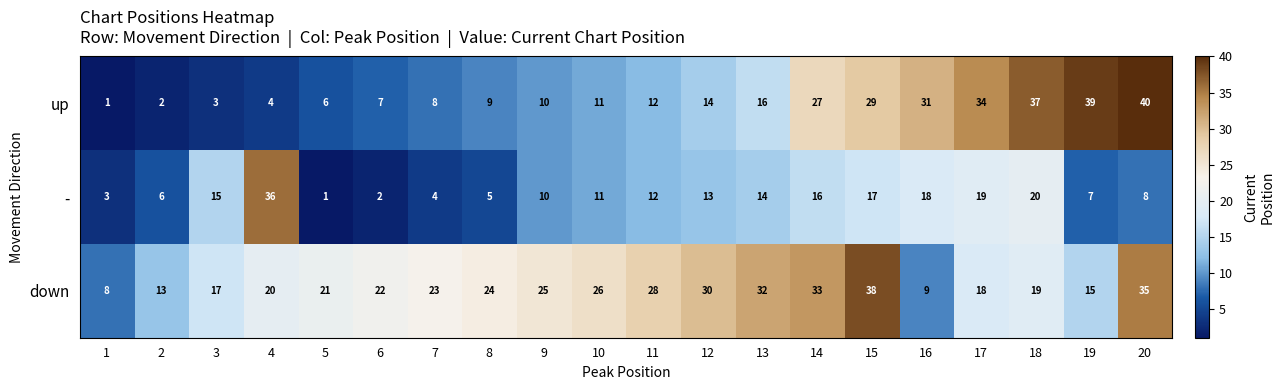

Which series changed the most between 1 and 14?

up